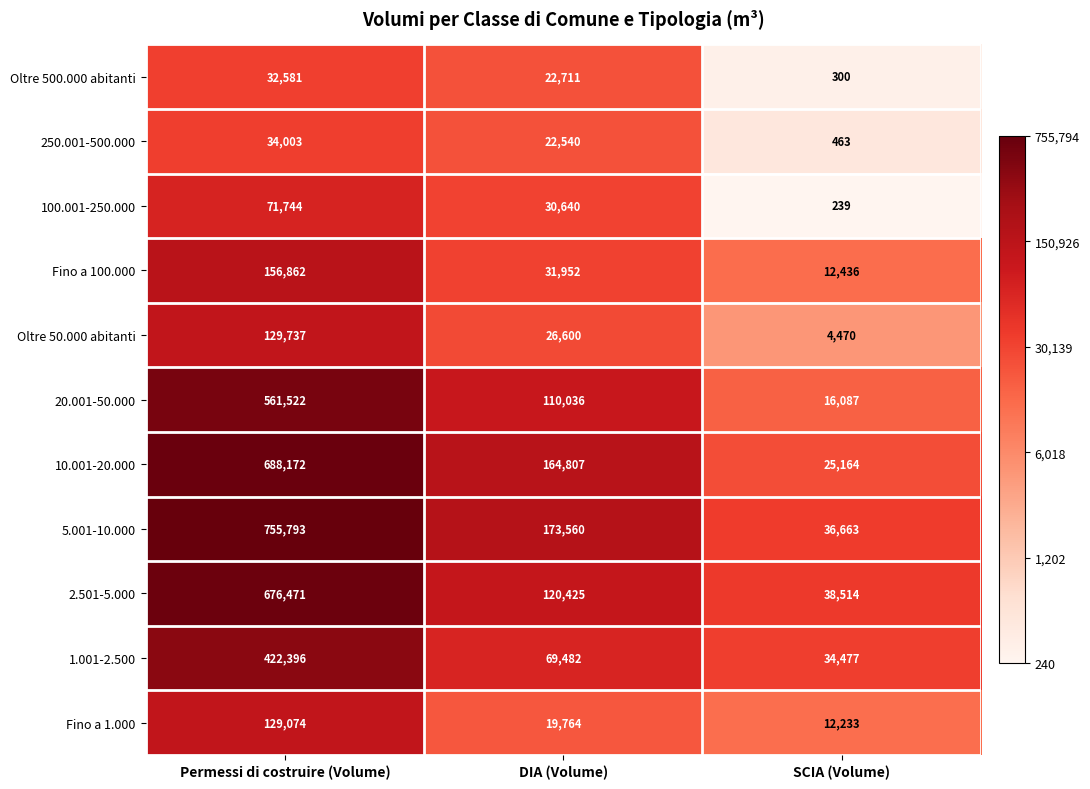

Rank the series at Permessi di costruire (Volume) from lowest to highest value.

Oltre 500.000 abitanti, 250.001-500.000, 100.001-250.000, Fino a 1.000, Oltre 50.000 abitanti, Fino a 100.000, 1.001-2.500, 20.001-50.000, 2.501-5.000, 10.001-20.000, 5.001-10.000